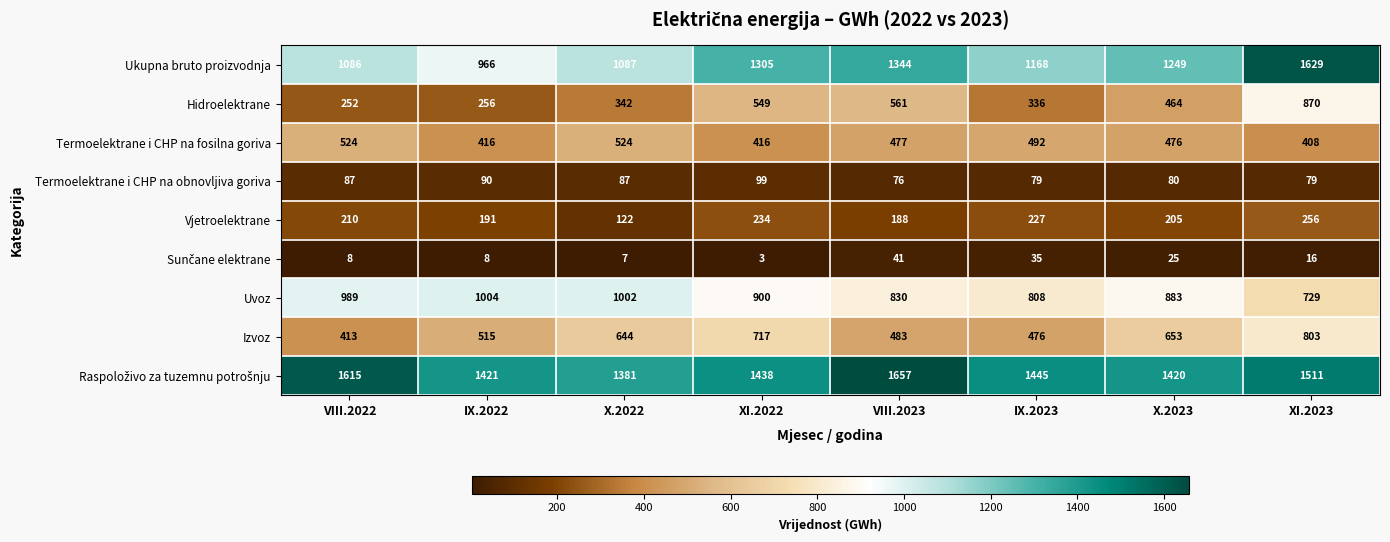

What is the total value across all series at IX.2023?

5066